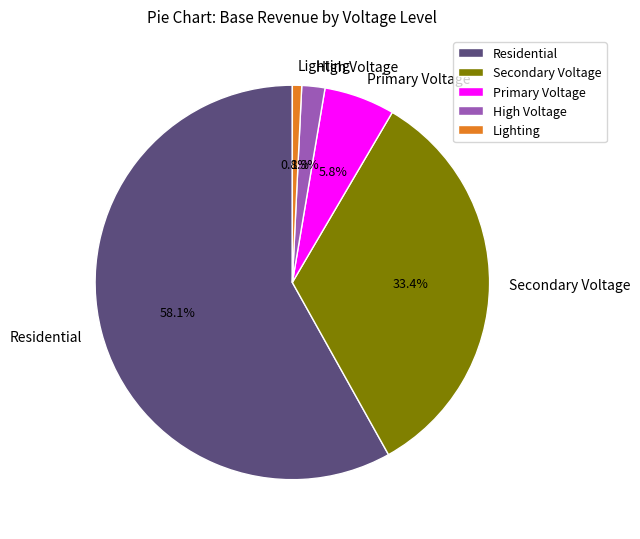

Combined, do High Voltage and Lighting account for over 50%?

No